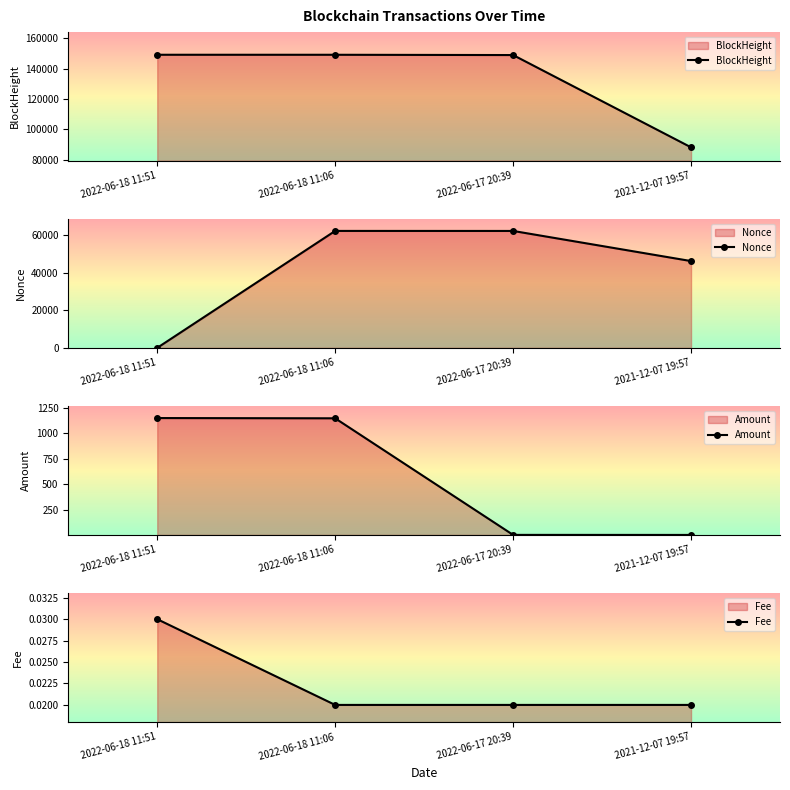

What is the lowest value of the BlockHeight series?

88192